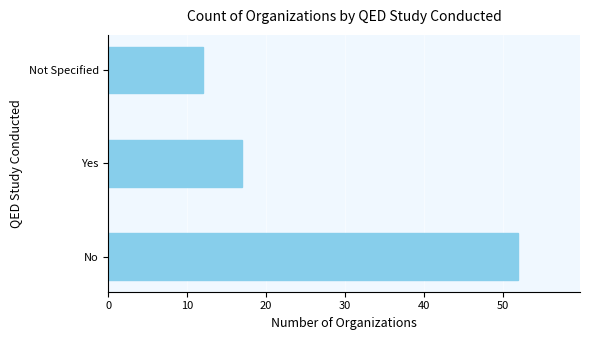

List the labels in order of value, largest first.

No, Yes, Not Specified